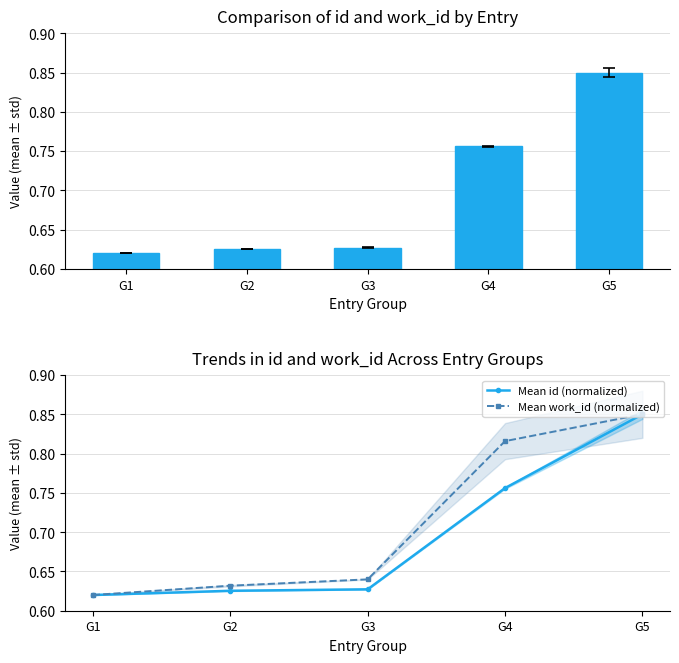

Reading left to right, what are all the values shown in this chart?

id (normalized): G1=0.6	G2=0.6	G3=0.6	G4=0.8	G5=0.8
Mean id (normalized): G1=0.6	G2=0.6	G3=0.6	G4=0.8	G5=0.8
Mean work_id (normalized): G1=0.6	G2=0.6	G3=0.6	G4=0.8	G5=0.8